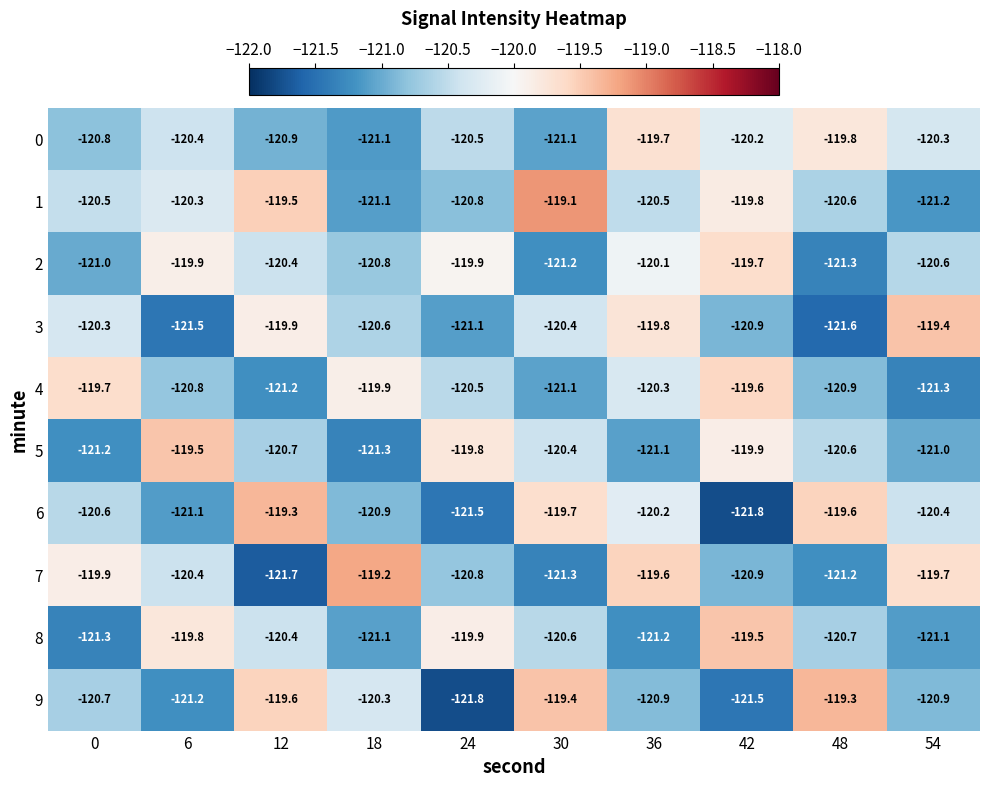

Is it true that 8 equals -121.2 at 36?

True